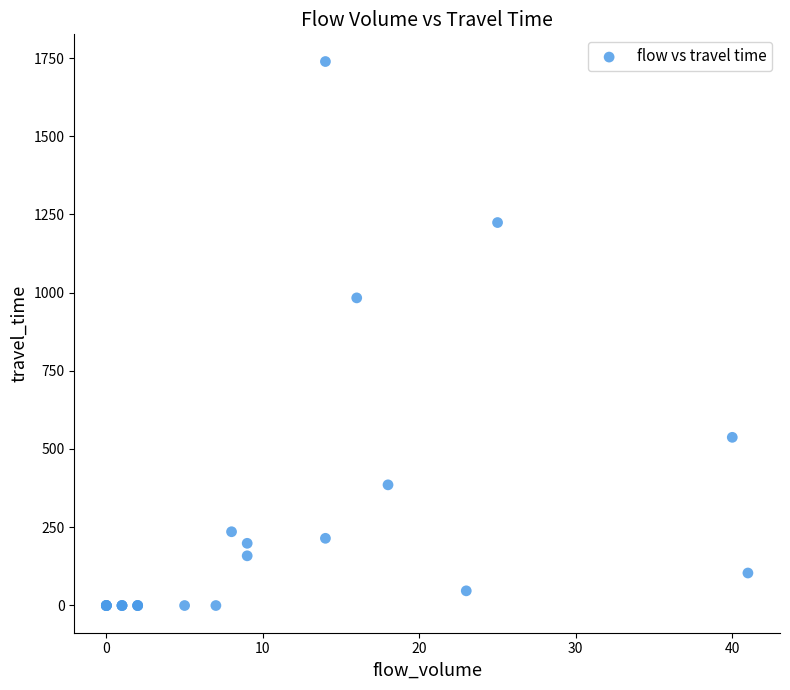

What Y value in the scatter plot is closest to 869?

983